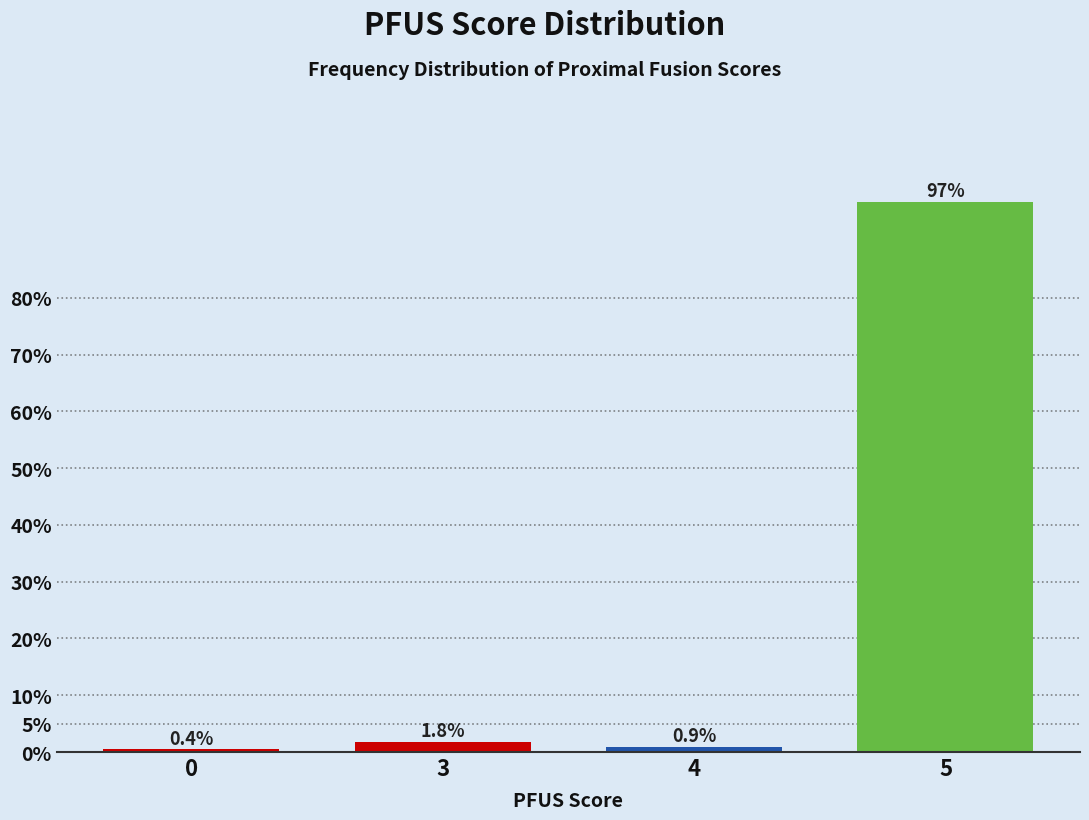

Reading right to left, what are all the values shown in this chart?

5=96.9	4=0.9	3=1.8	0=0.4